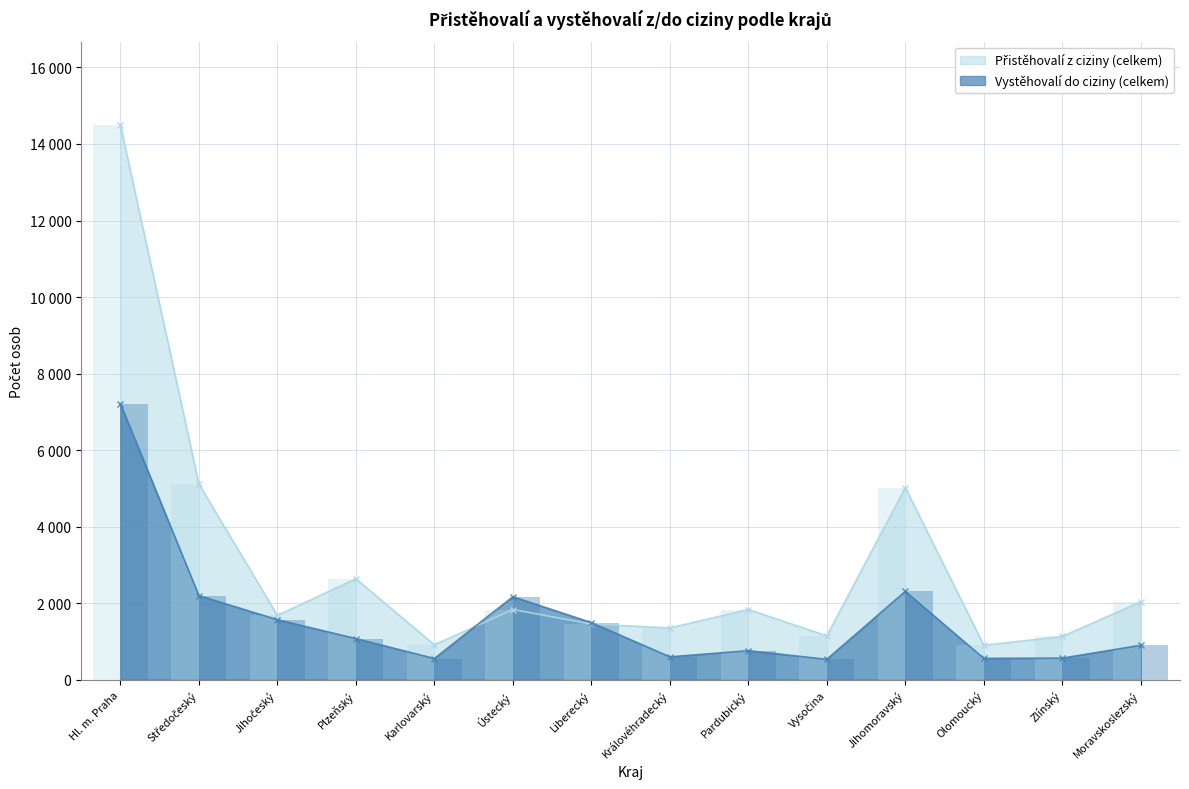

What is the average value of the Vystěhovalí do ciziny (celkem) series?

1603